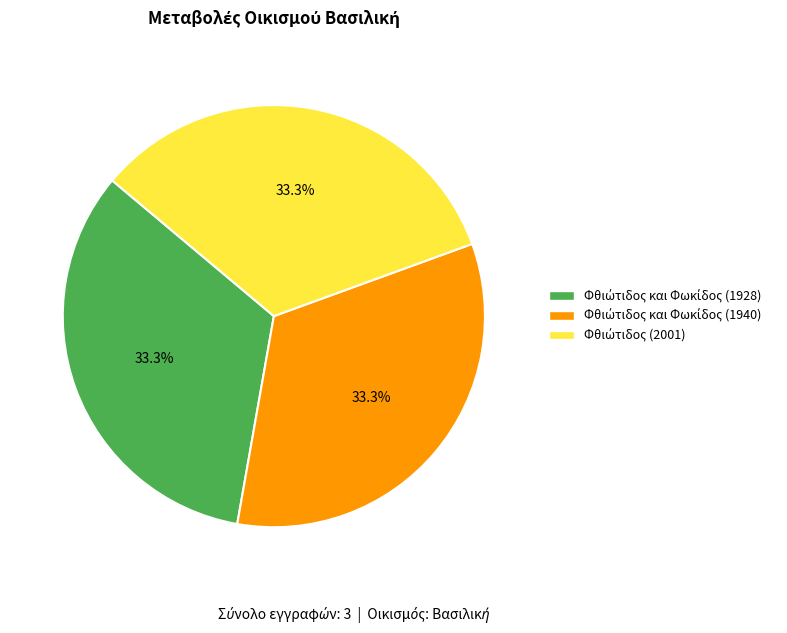

Does any single category account for the majority?

No